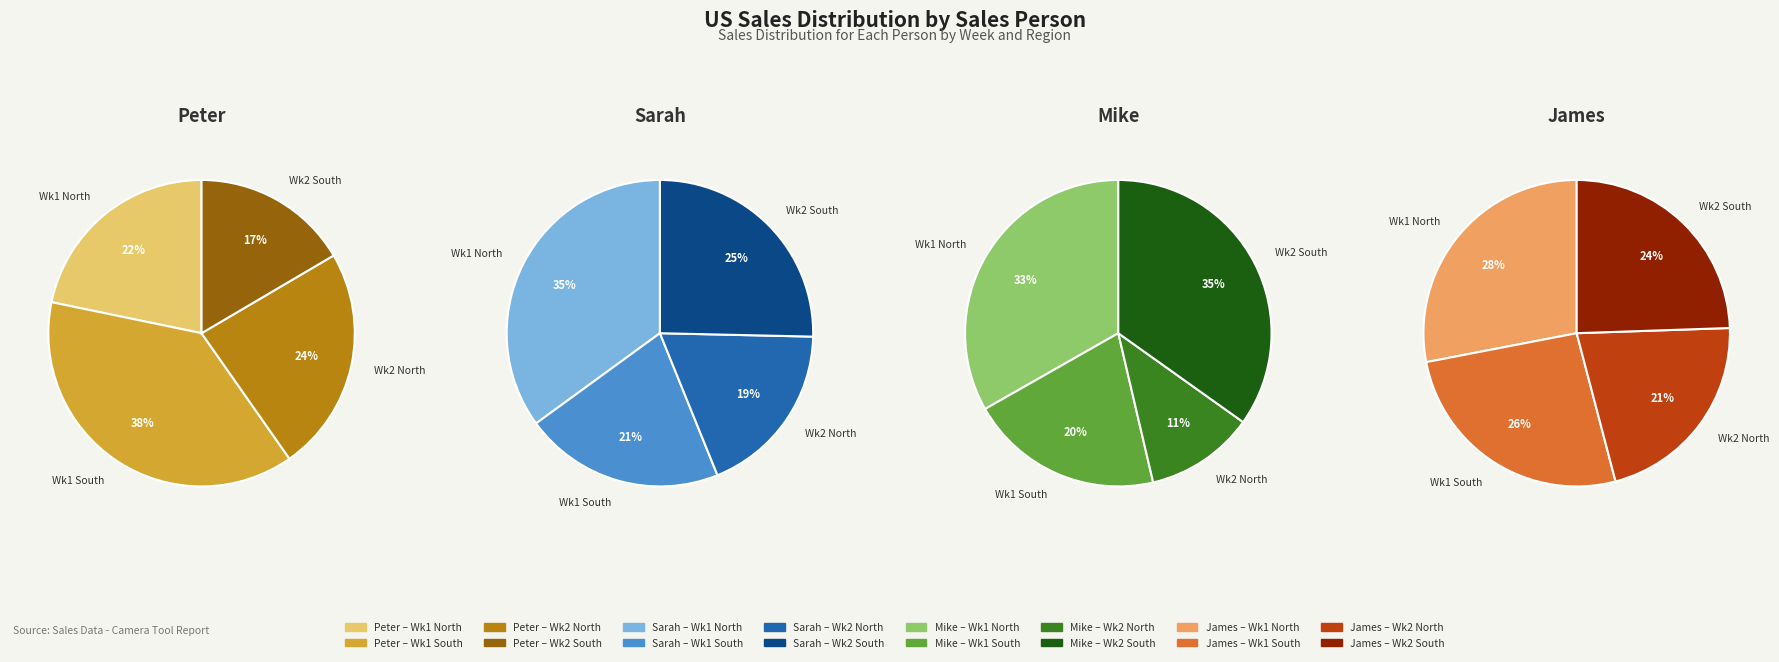

What portion of the pie excludes Peter?

78.2%